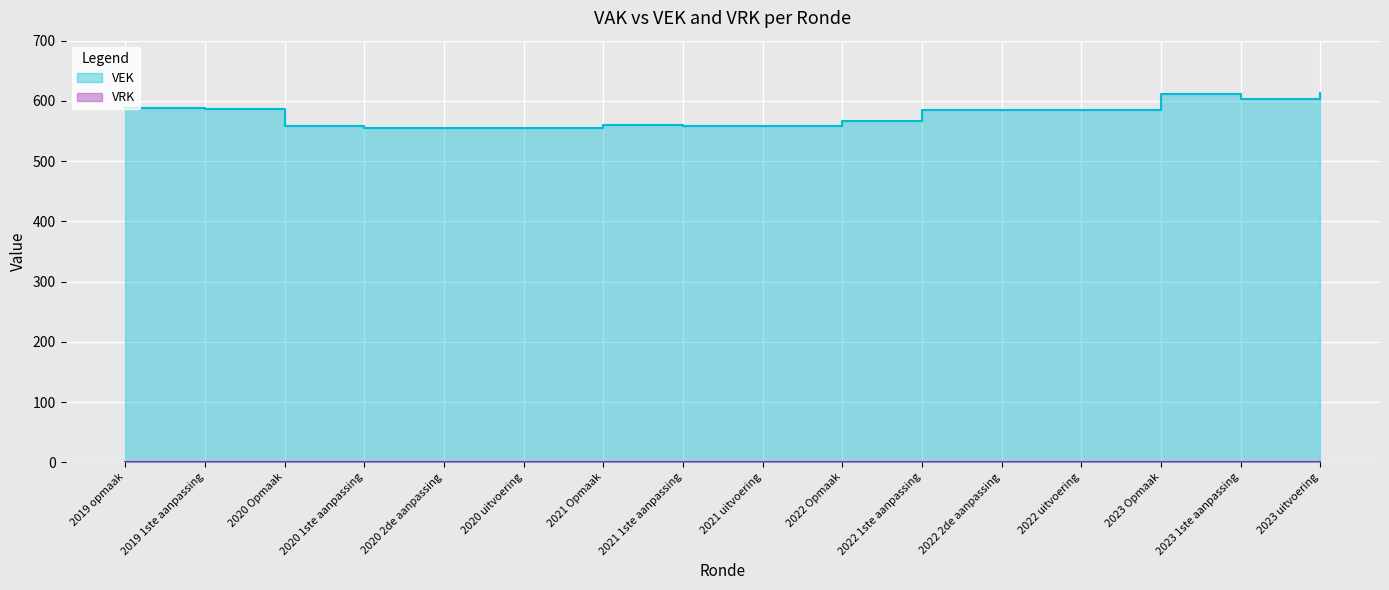

Which has a higher value, 2023 1ste aanpassing or 2022 2de aanpassing?

2023 1ste aanpassing